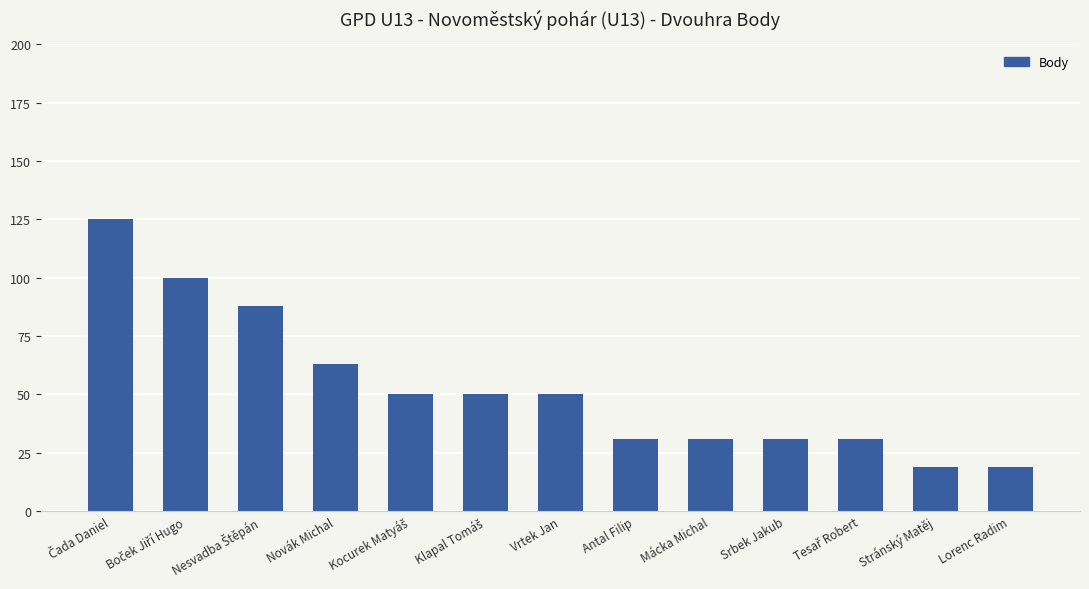

What is the ratio of the value at Vrtek Jan to the value at Srbek Jakub?

1.6